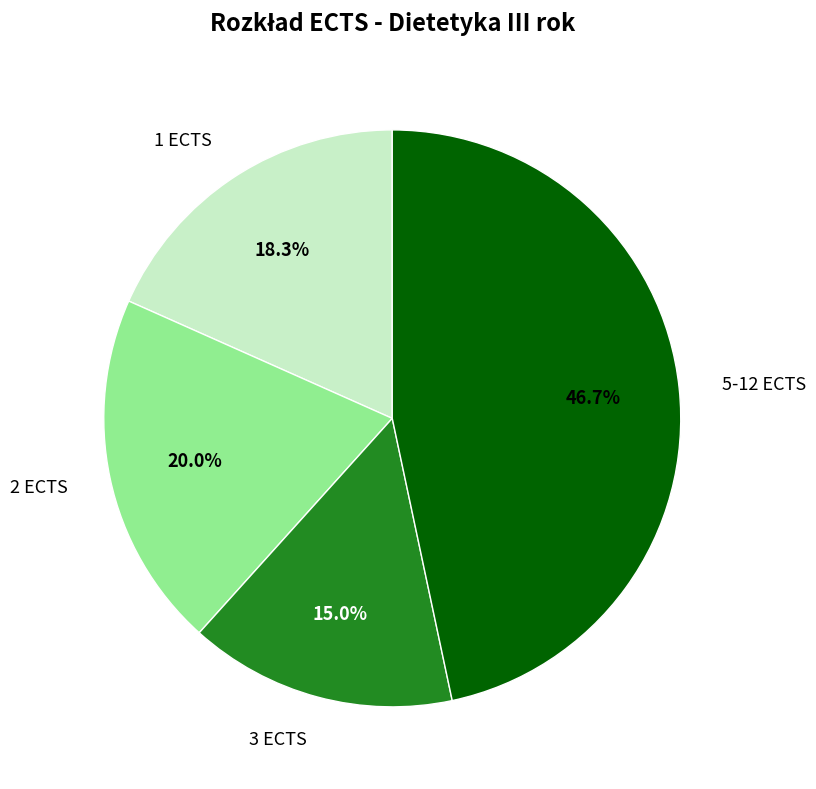

Rank the categories by value from lowest to highest.

3 ECTS, 1 ECTS, 2 ECTS, 5-12 ECTS